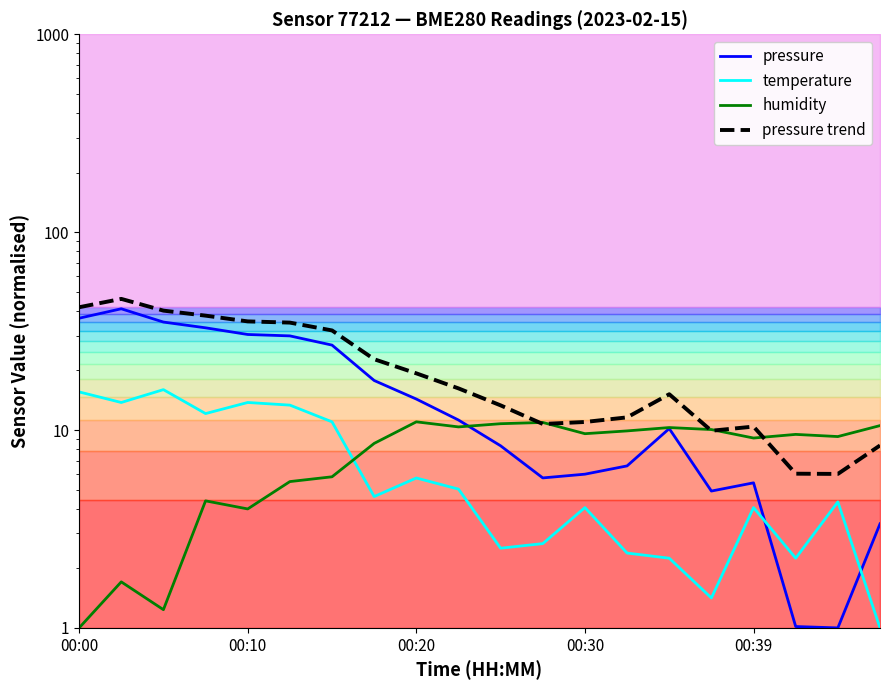

True or false: pressure has a value of 6.0 at 00:30.

True